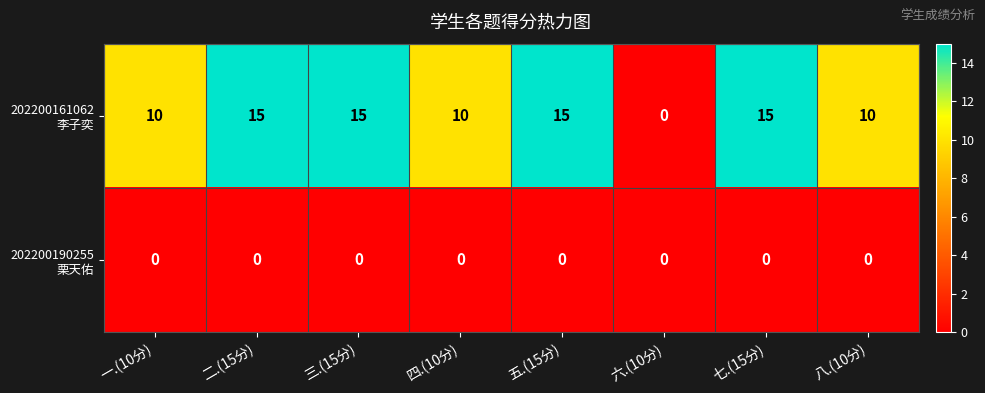

What is the total value across all series at 八.(10分)?

10